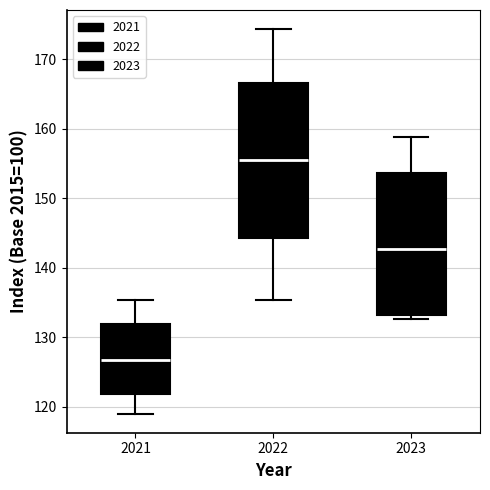

Where does the median line of the box at x = 2023 sit on the y-axis? The values are not printed on the chart, so give them approximately, as read against the axis.

143